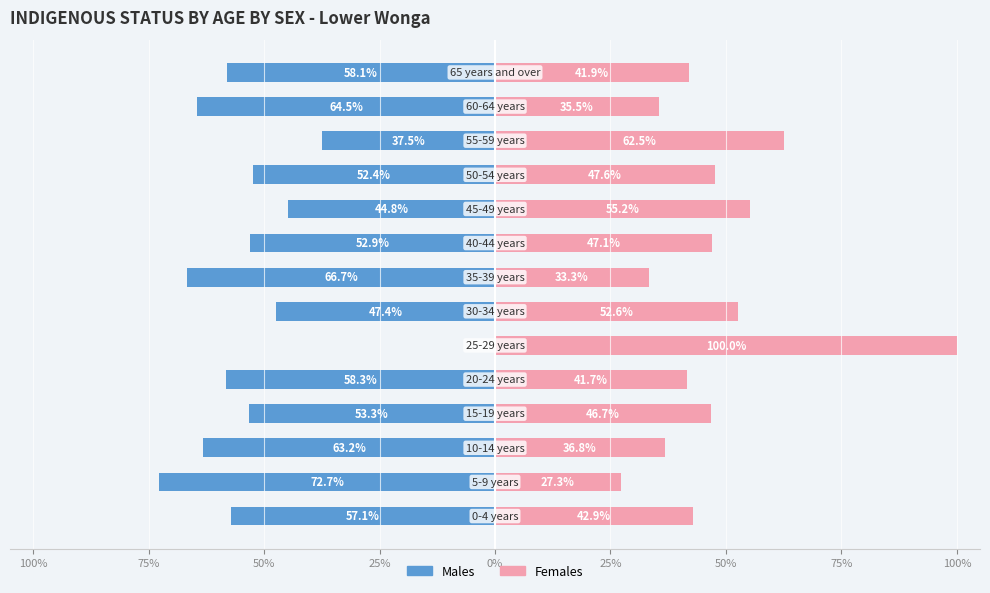

What is the difference between the Males values at 50% and 10?

10.8